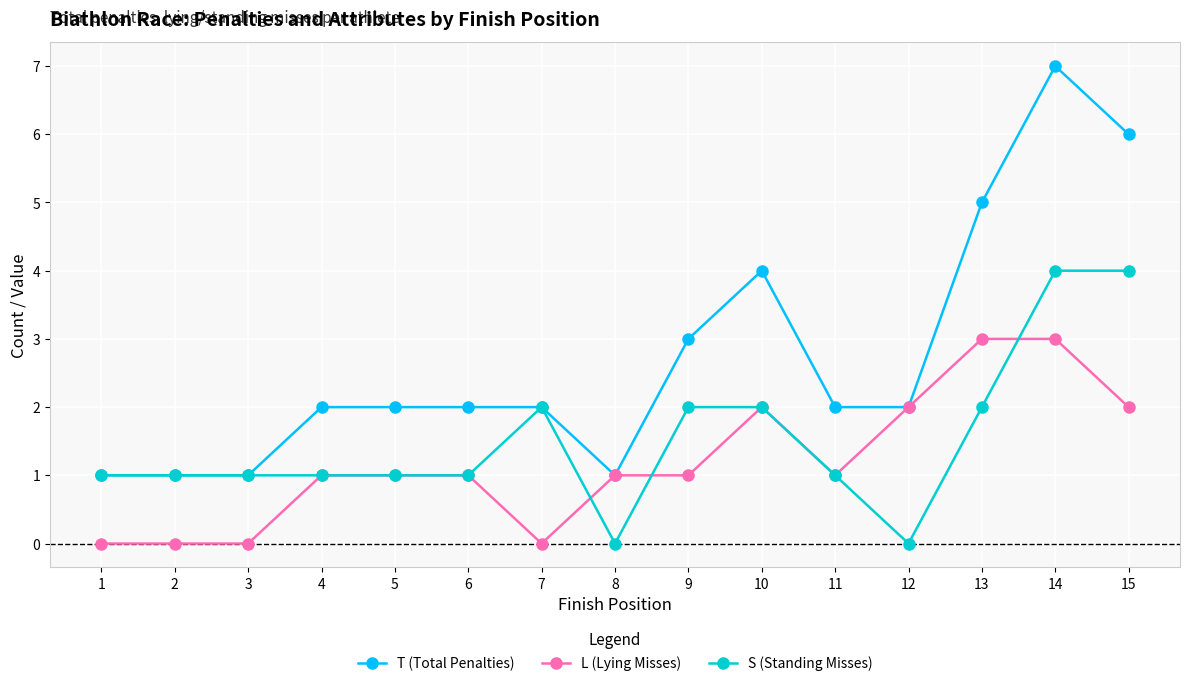

List the series in order of their overall mean, lowest first.

L (Lying Misses), S (Standing Misses), T (Total Penalties)